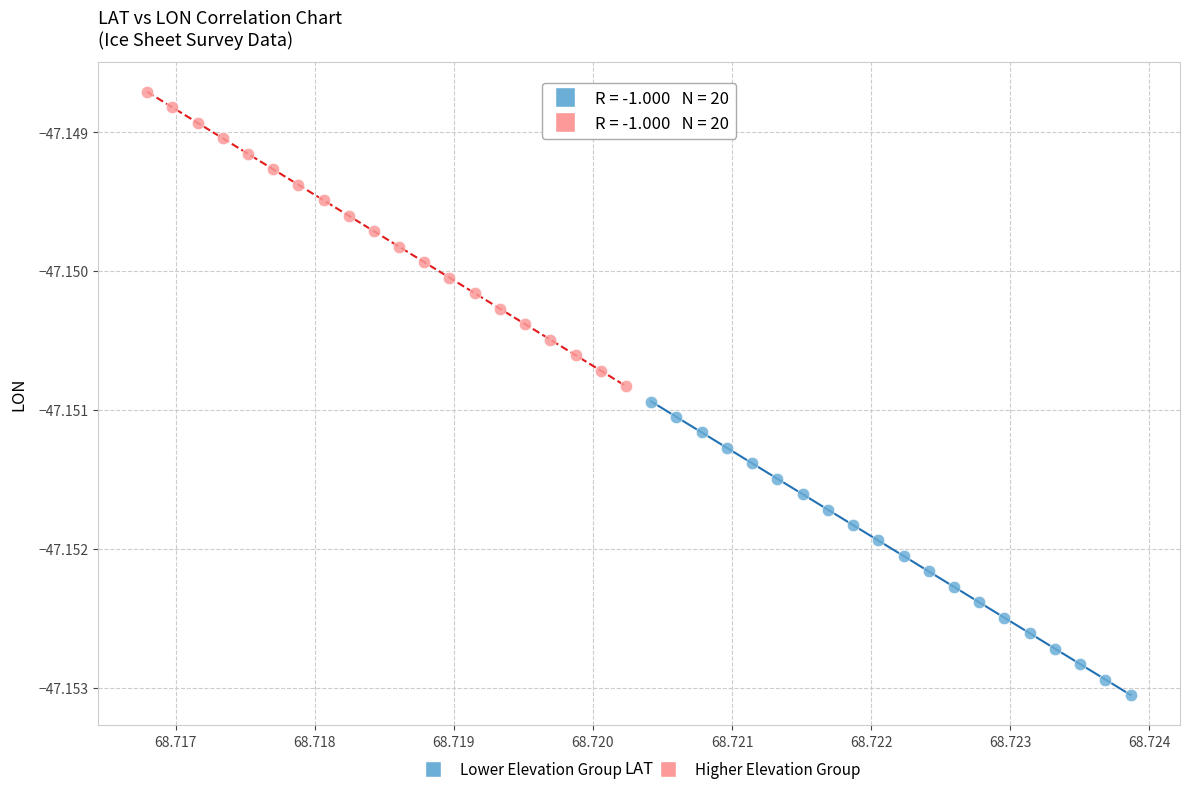

Which series reaches the maximum Y coordinate?

Higher Elevation Group